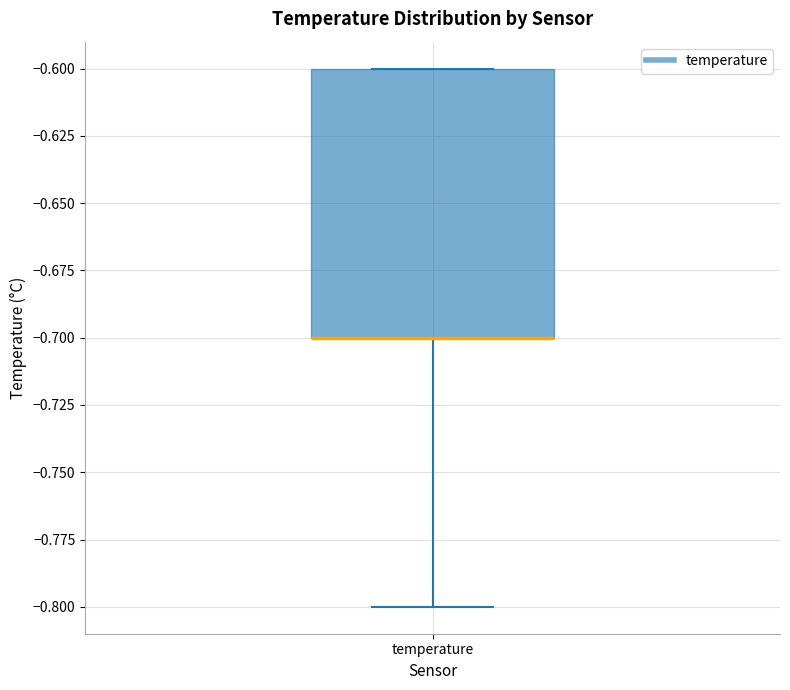

Transcribe this box plot: give where the median line is, the range the box spans, and where the two whiskers end, as read against the y-axis. The values are not printed on the chart, so give them approximately, as read against the axis.

median -0.7 (drawn on the box's lower edge), box -0.7 to -0.6, whiskers -0.8 to -0.6